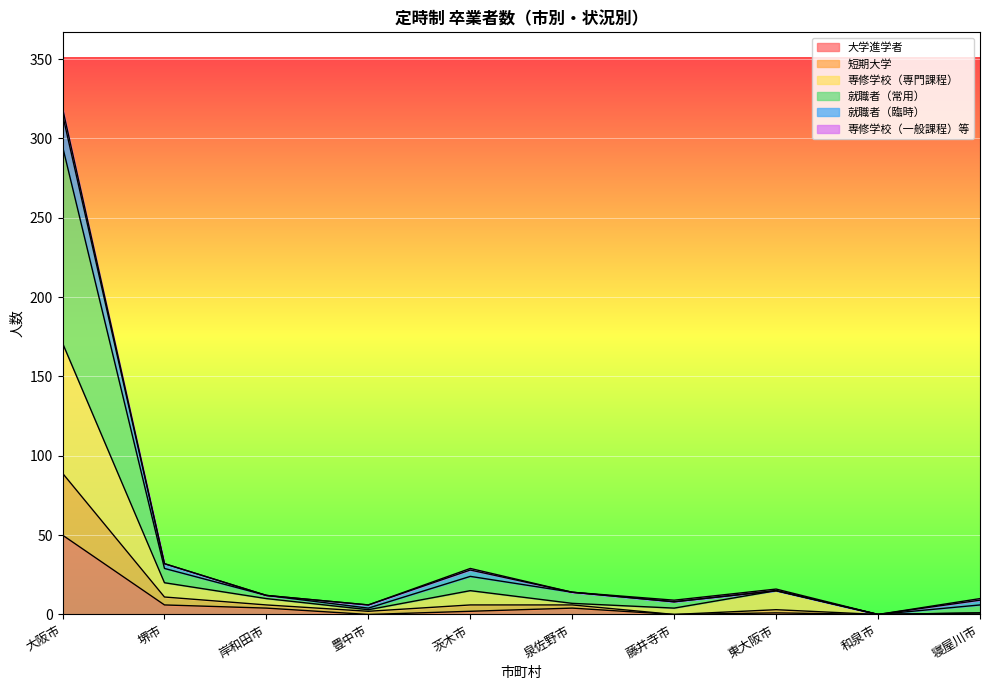

The value of 大学進学者 at 大阪市 is 75. True or false?

False